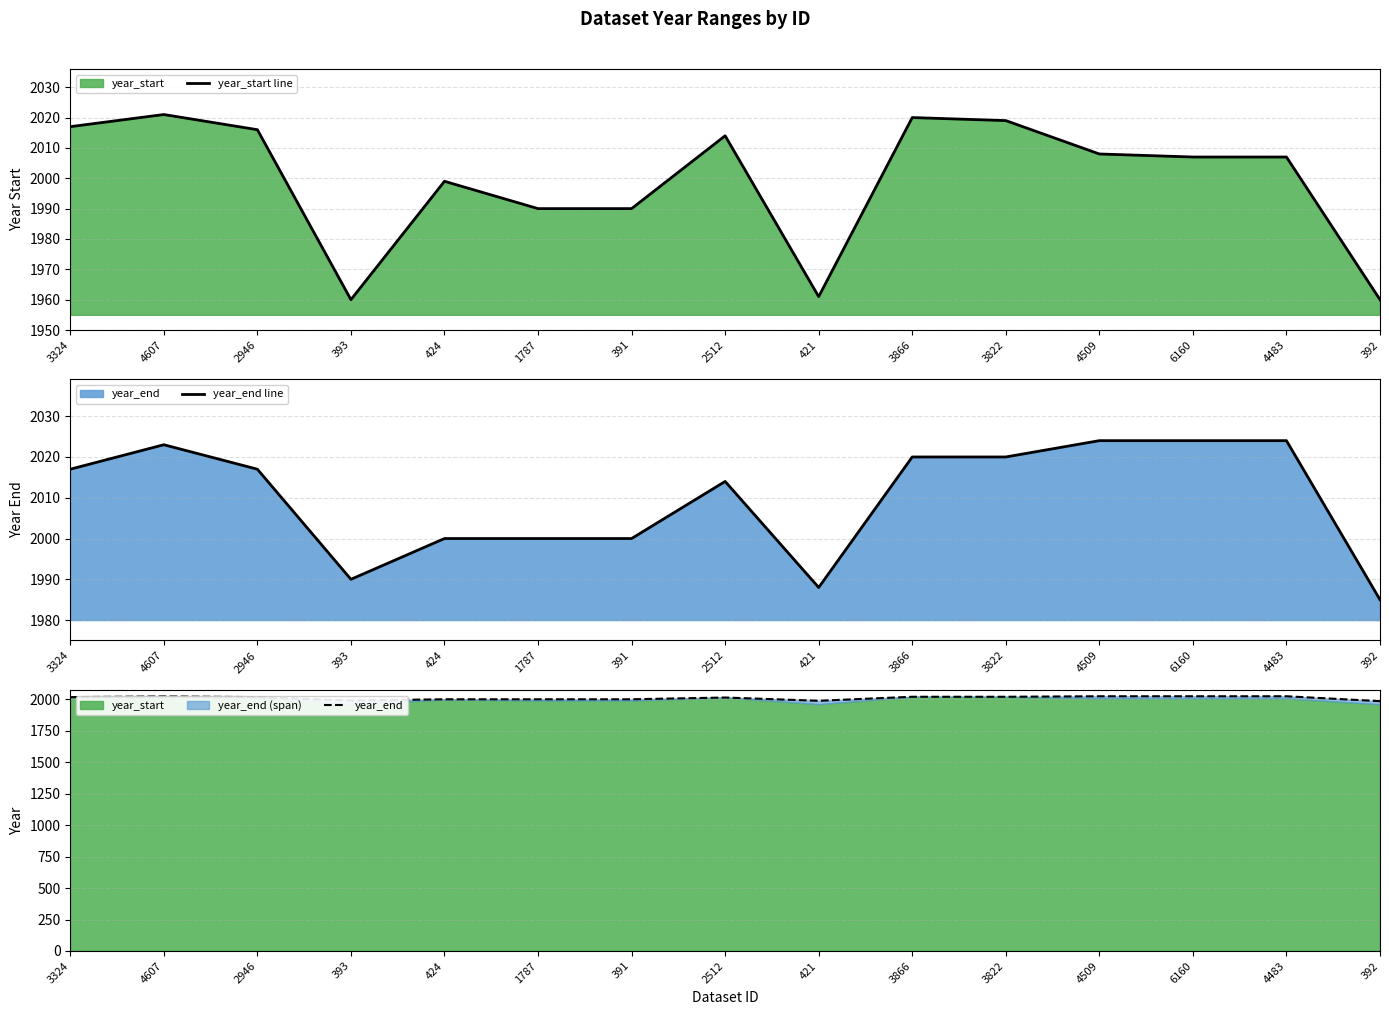

What is the value of the year_start line point at the 2nd from the left?

2021